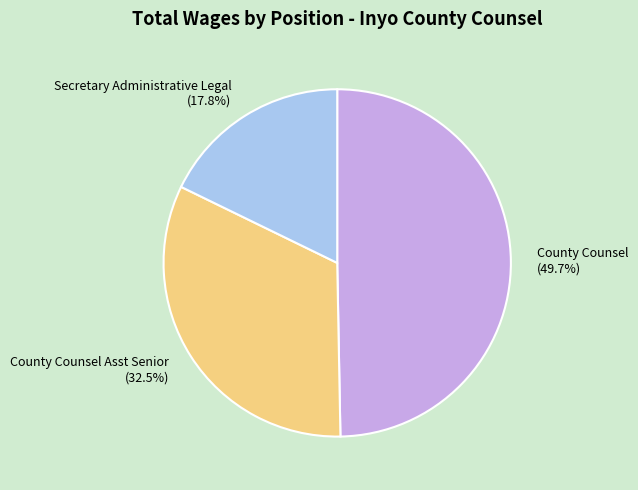

Which category has the smallest portion of the pie?

Secretary Administrative Legal (17.8%)